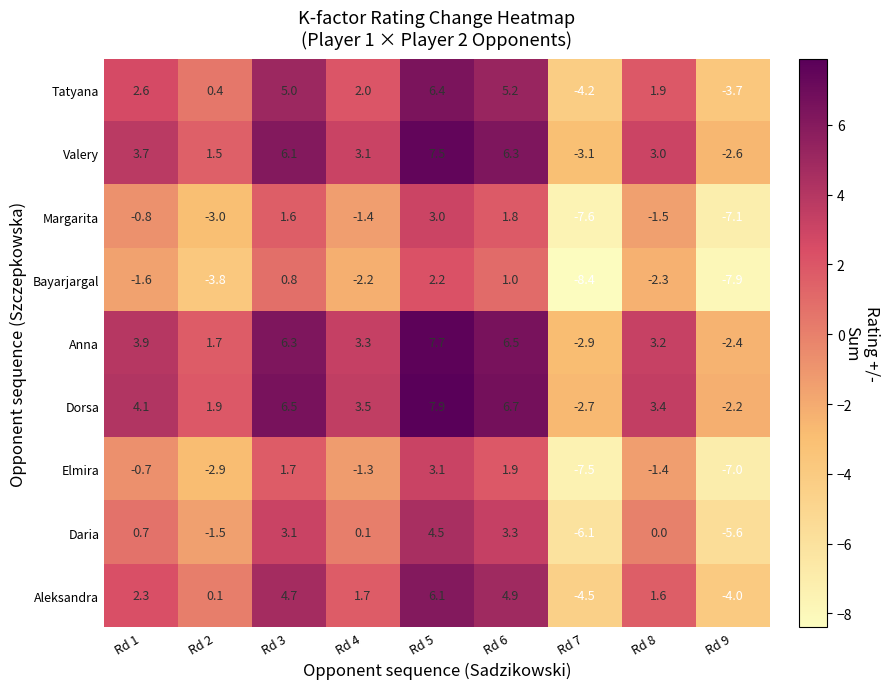

What is the spread (max minus min) of values at Rd 4?

5.7